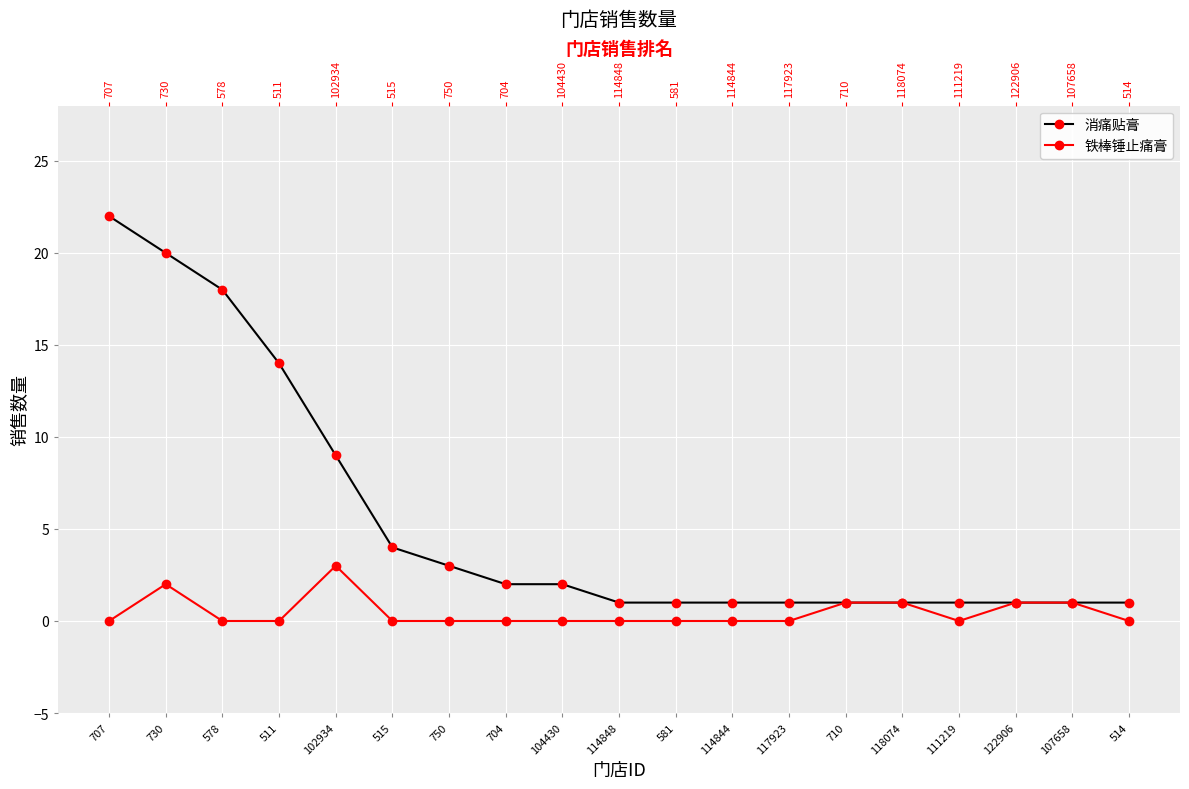

What is the difference between the maximum and minimum values in the 铁棒锤止痛膏 series?

3